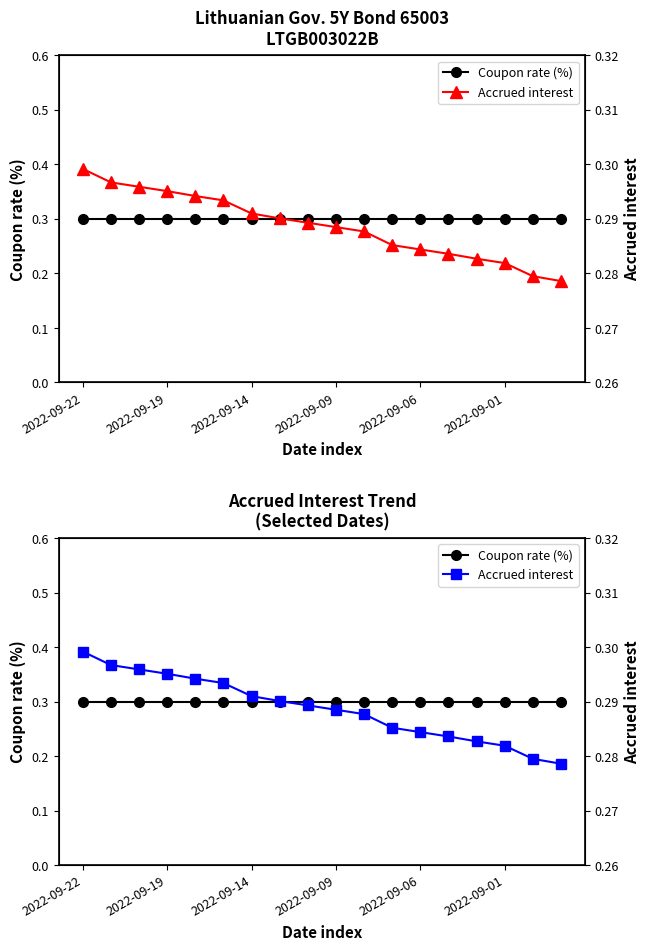

Rank the series by their average value, from highest to lowest.

Coupon rate (%), Accrued interest